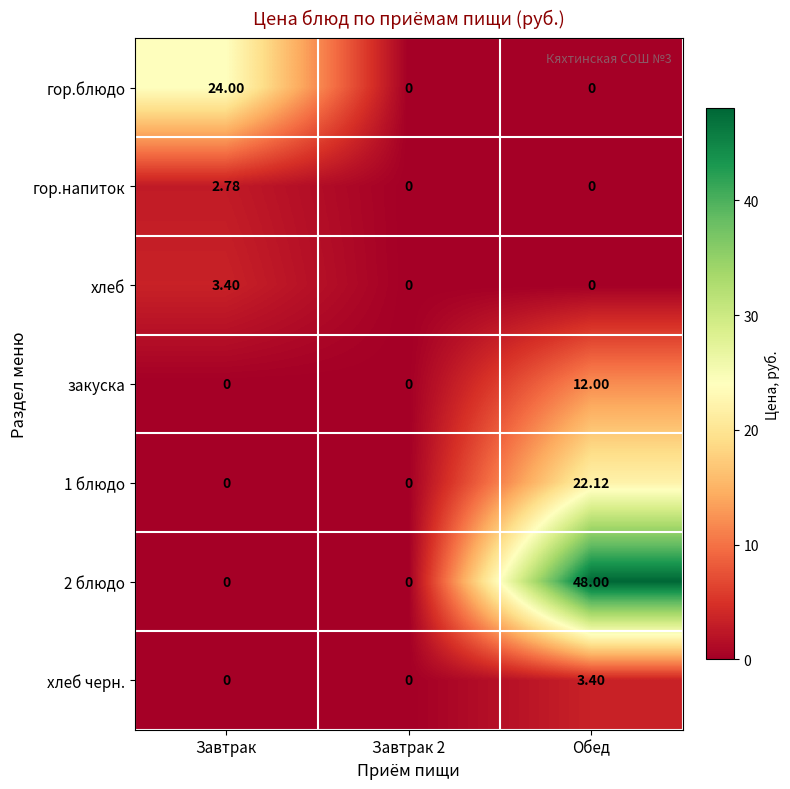

Is the value of 1 блюдо at Обед greater than the value of закуска at Завтрак?

Yes